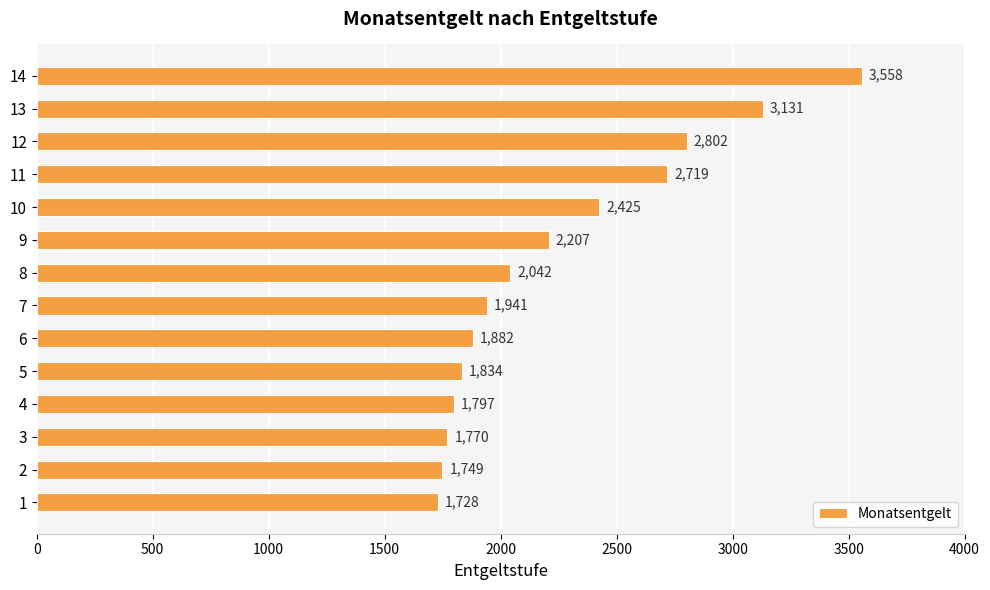

What is the smallest value displayed?

1728